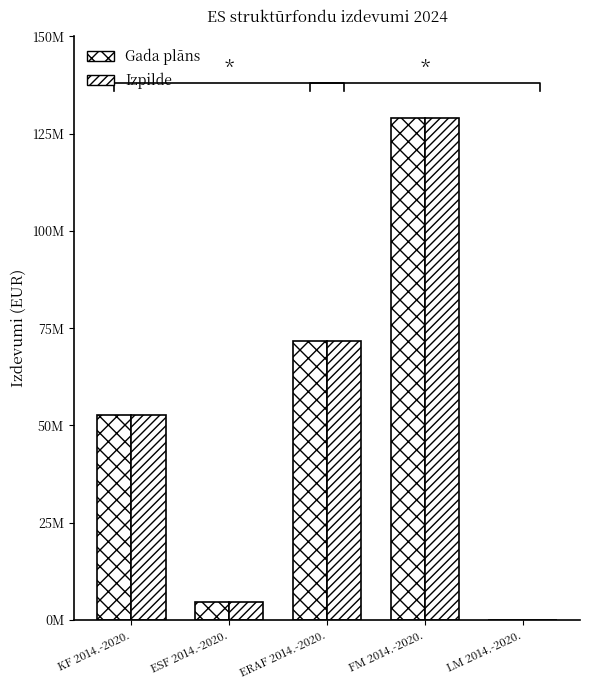

What are all the series names shown in the legend?

Gada plāns, Izpilde